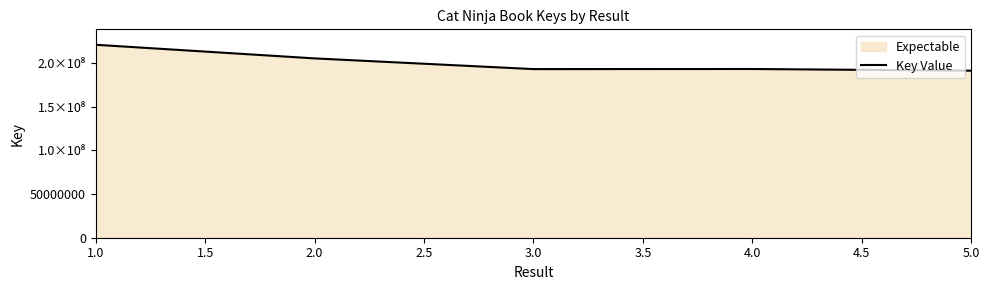

What is the minimum value shown in the chart?

191497911